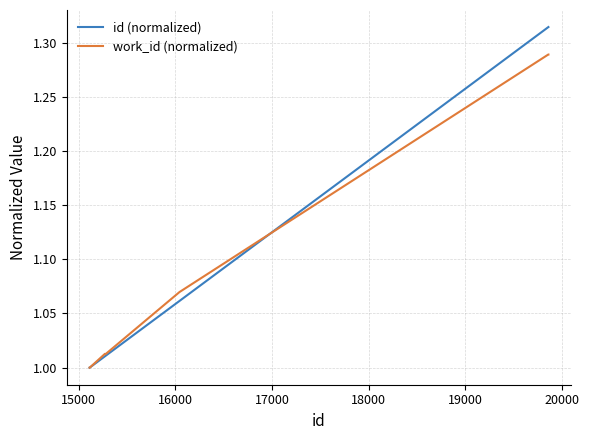

Which series has the widest spread of values?

id (normalized)